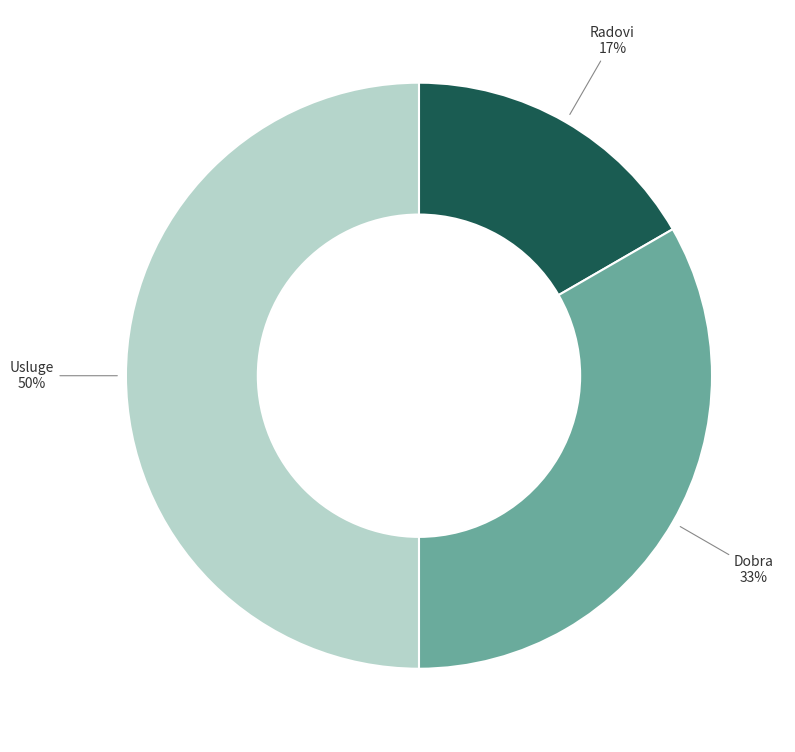

Rank the categories by value from highest to lowest.

Usluge, Dobra, Radovi